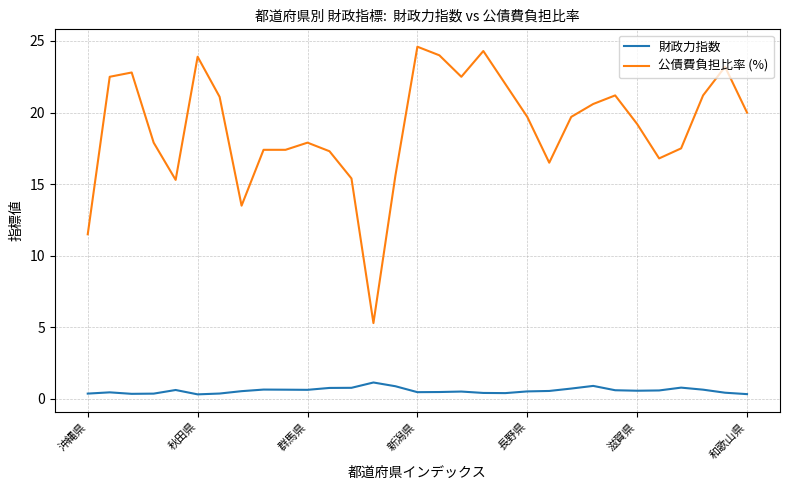

At how many categories does at least one series exceed 2?

31